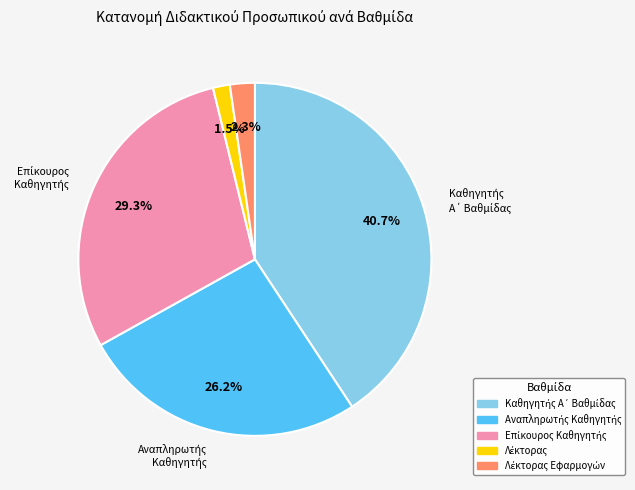

How many segments does this pie chart have?

5